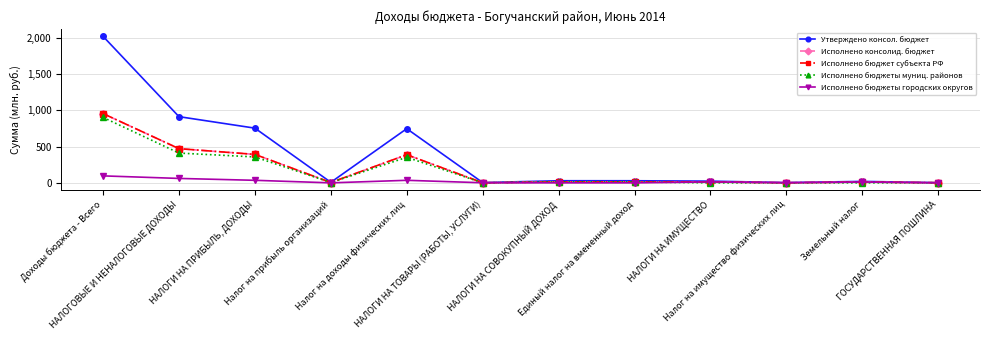

What is the difference between the maximum and minimum values in the Исполнено бюджеты городских округов series?

95.9